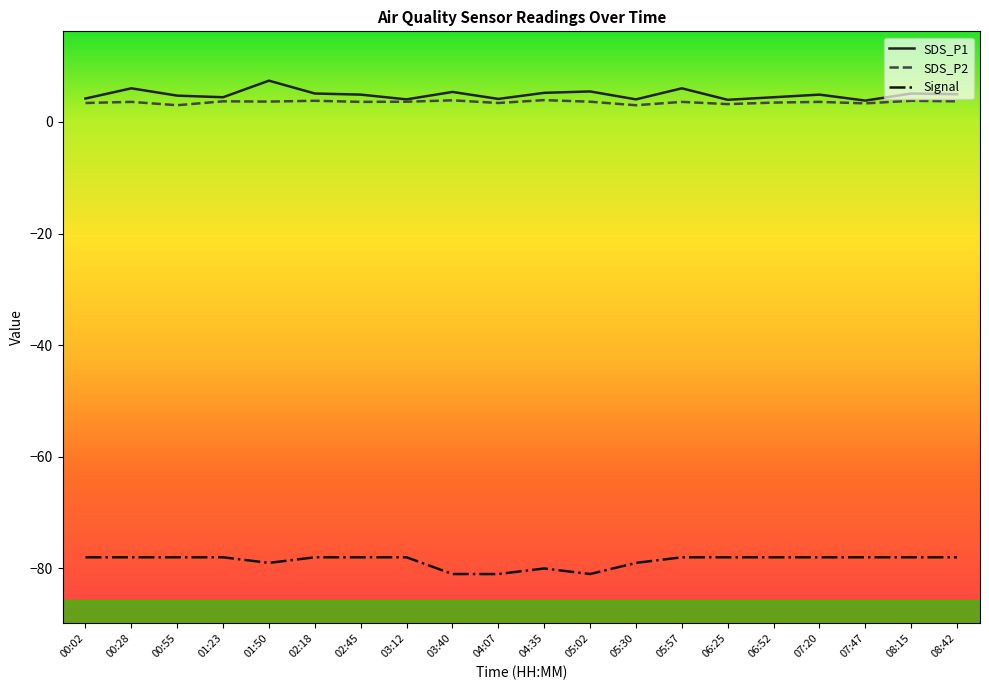

True or false: SDS_P2 and Signal intersect in this chart.

False